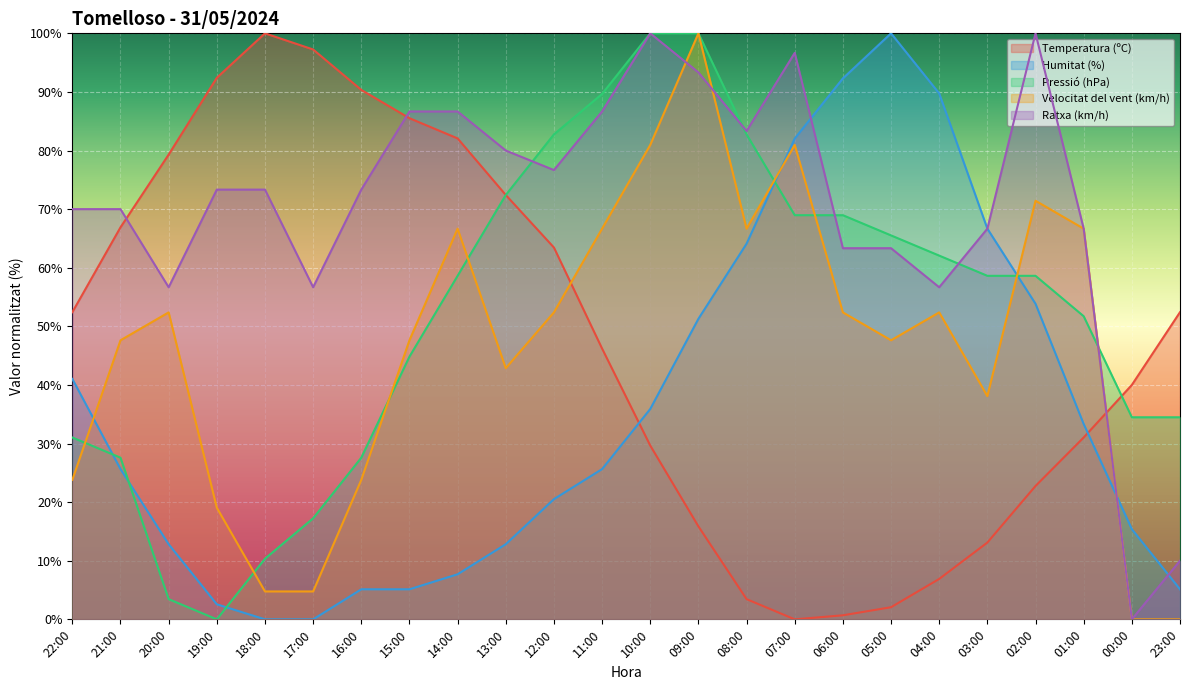

What is the spread (max minus min) of values at 18:00?

100.0